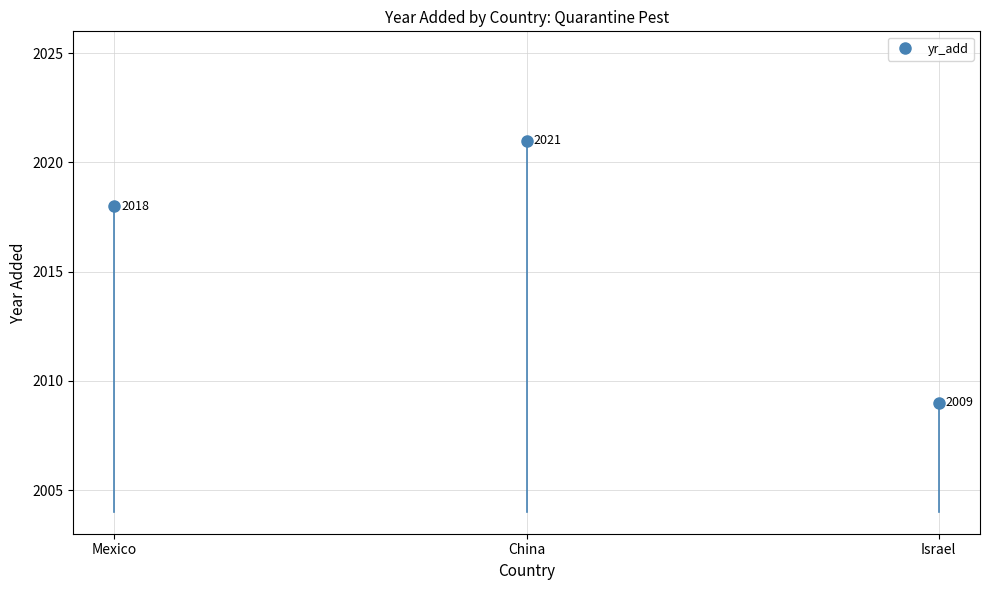

How many lines are shown in the chart?

1